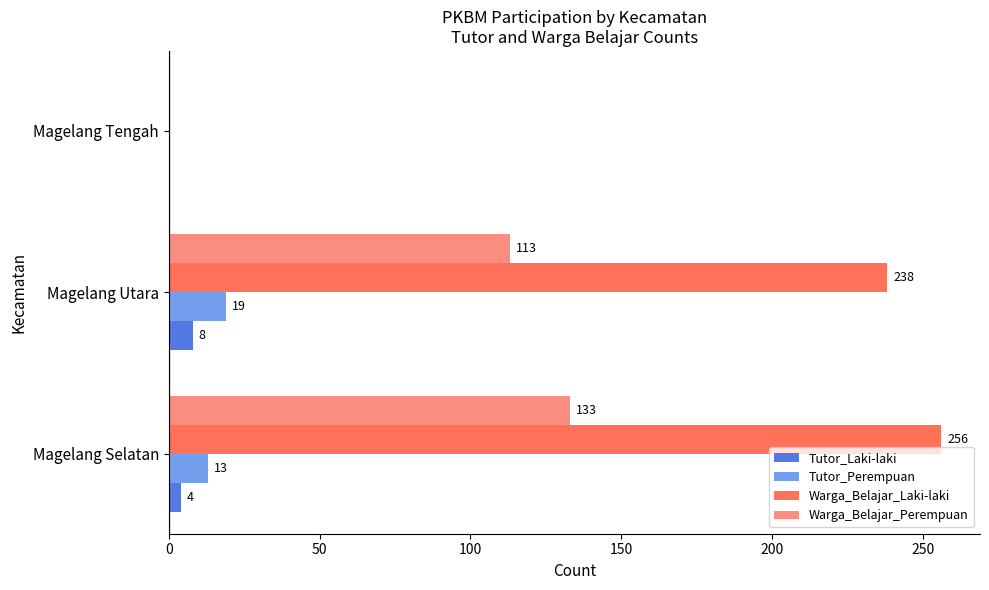

The Warga_Belajar_Perempuan series shows 133 at Magelang Selatan. True or false?

True